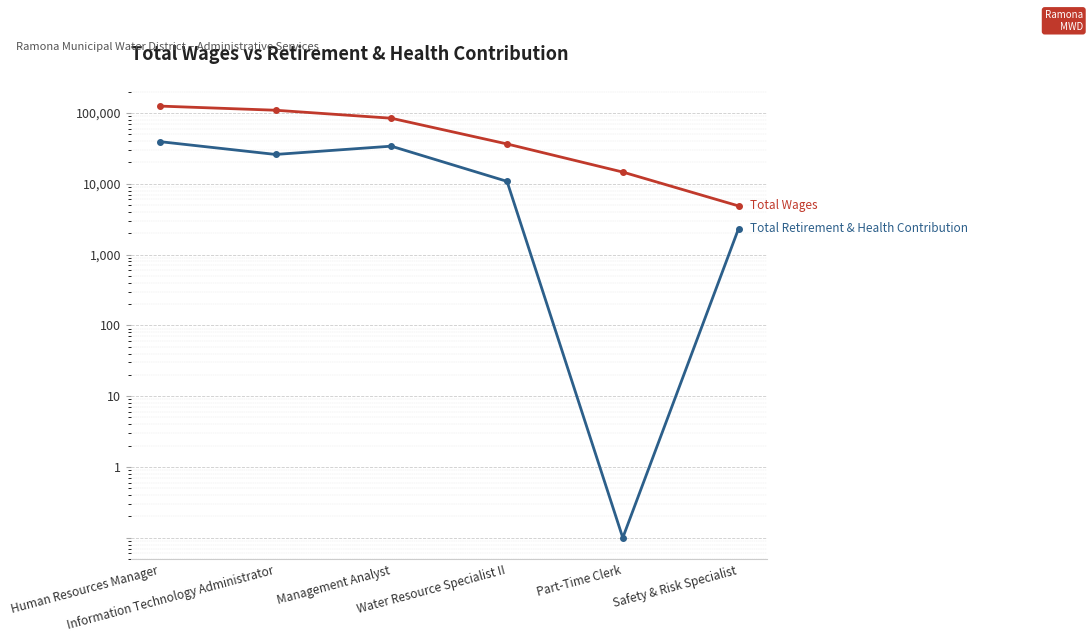

Reading left to right, transcribe all the data shown in this chart.

Total Wages: Human Resources Manager=124683.0	Information Technology Administrator=108963.0	Management Analyst=84023.0	Water Resource Specialist II=36392.0	Part-Time Clerk=14591.0	Safety & Risk Specialist=4854.0
Total Retirement & Health Contribution: Human Resources Manager=39247.0	Information Technology Administrator=25873.0	Management Analyst=33870.0	Water Resource Specialist II=10782.0	Part-Time Clerk=0.1	Safety & Risk Specialist=2312.0